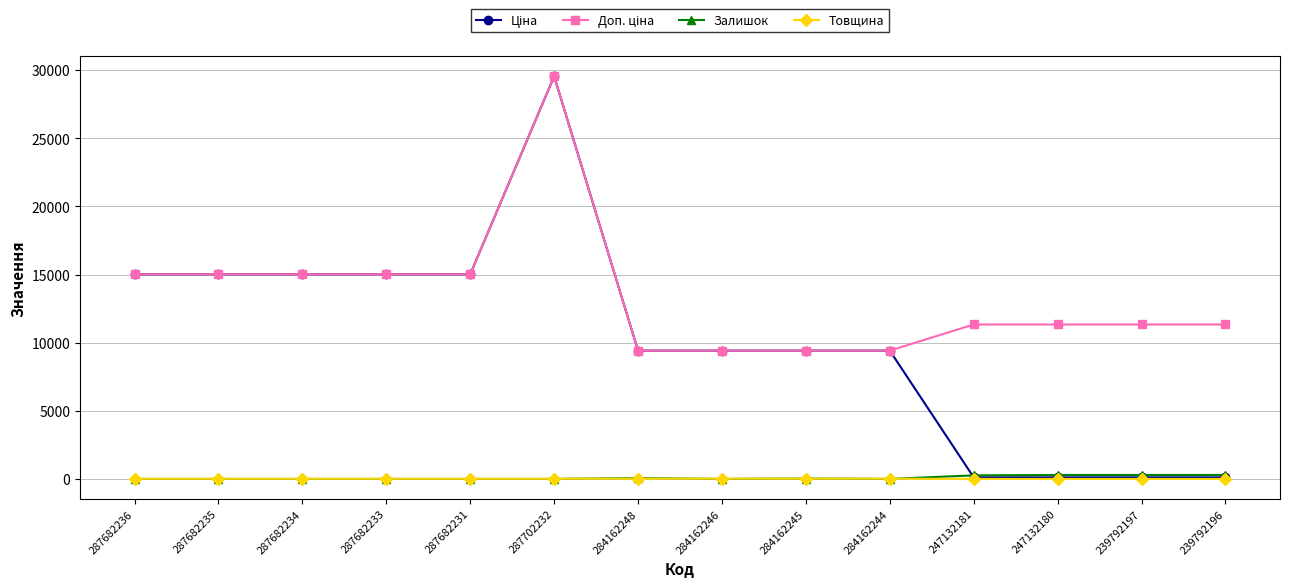

At which category is the sum across all series the highest?

287702232